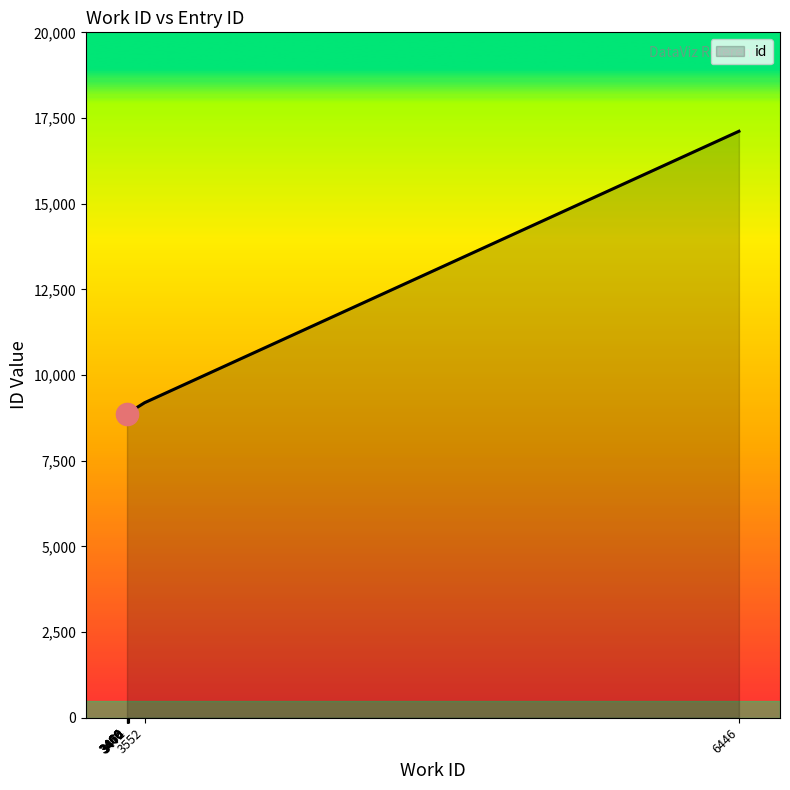

At which category does the data reach its first local valley?

3469